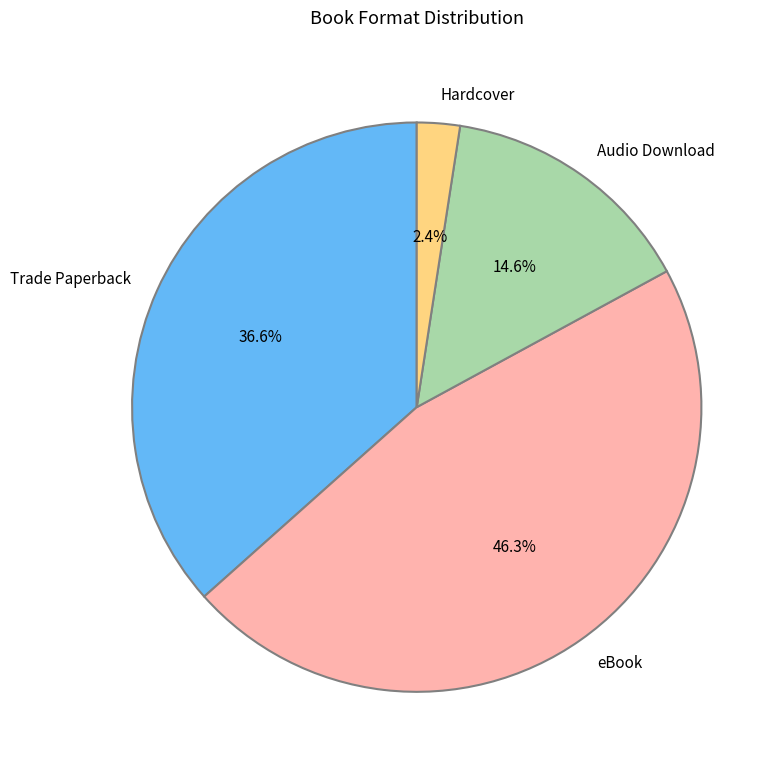

Does any single category account for the majority?

No